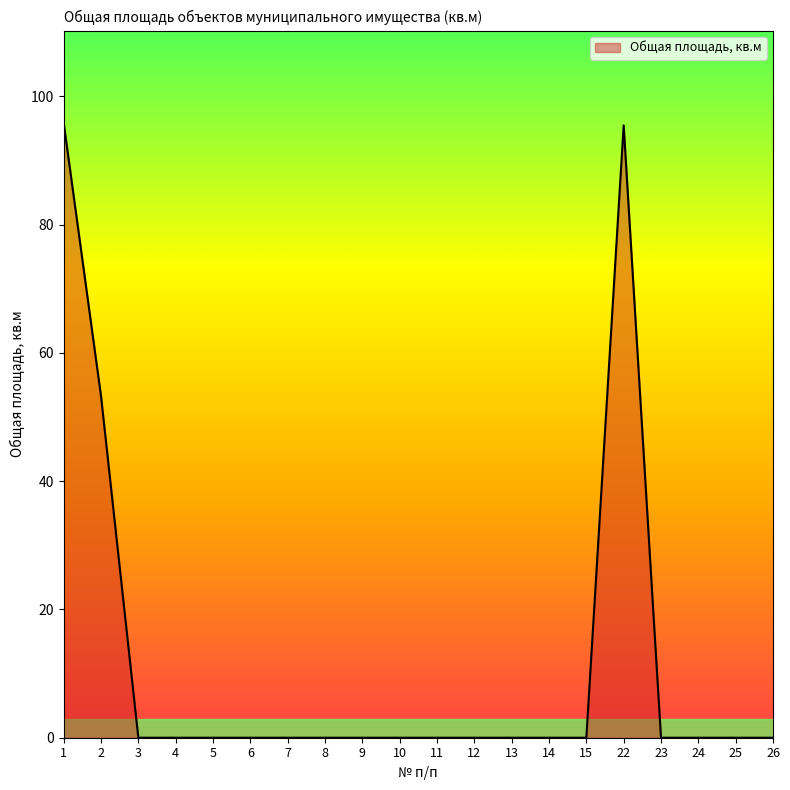

What is the change in value from 11 to 22?

+95.5